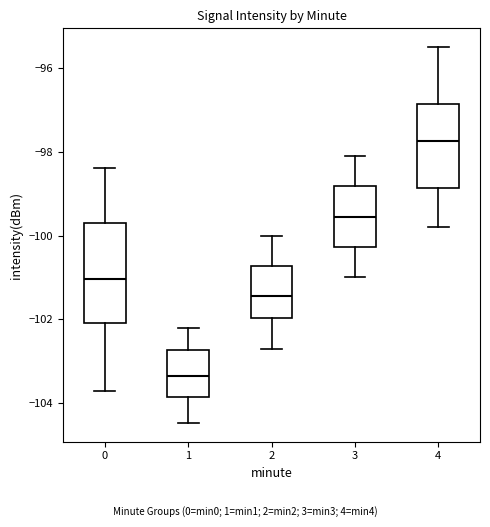

Where is the upper edge of the box at x = 1 on the y-axis? The values are not printed on the chart, so give them approximately, as read against the axis.

-102.8